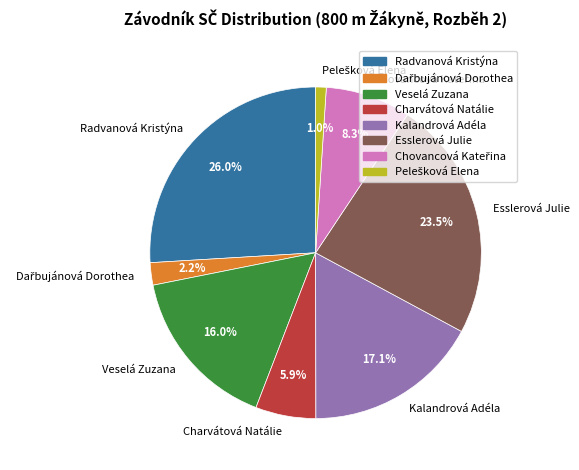

Count the number of slices in the pie.

8